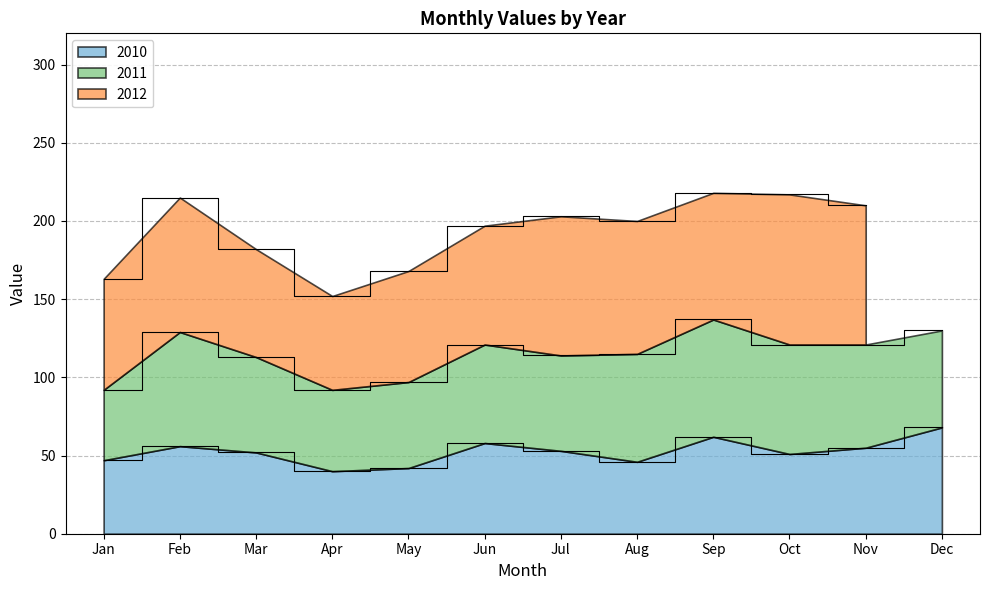

Is it true that 2010 equals 85 at Oct?

False